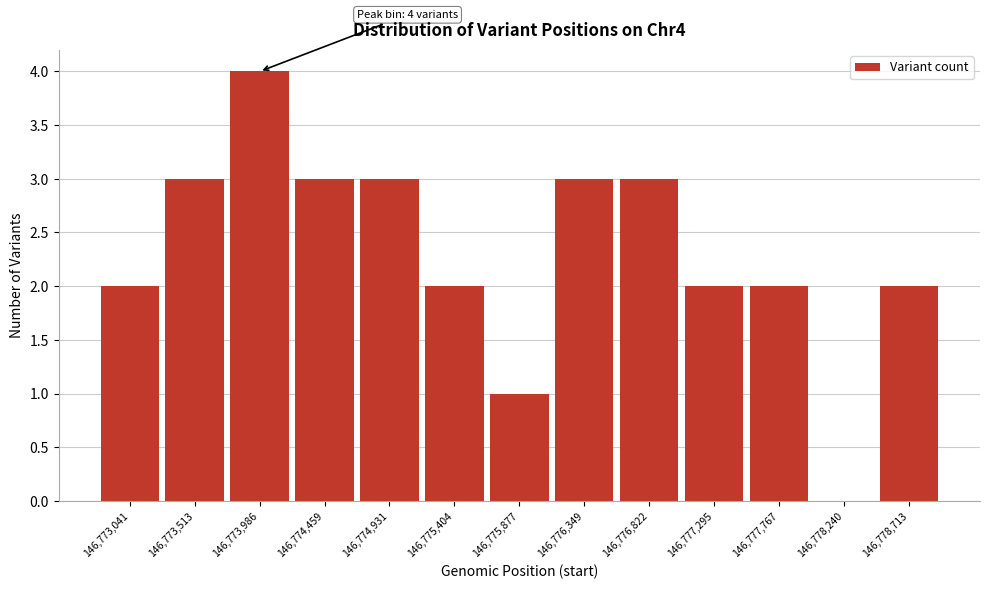

Reading left to right, transcribe all the data shown in this chart.

146,773,041=2	146,773,513=3	146,773,986=4	146,774,459=3	146,774,931=3	146,775,404=2	146,775,877=1	146,776,349=3	146,776,822=3	146,777,295=2	146,777,767=2	146,778,240=0	146,778,713=2